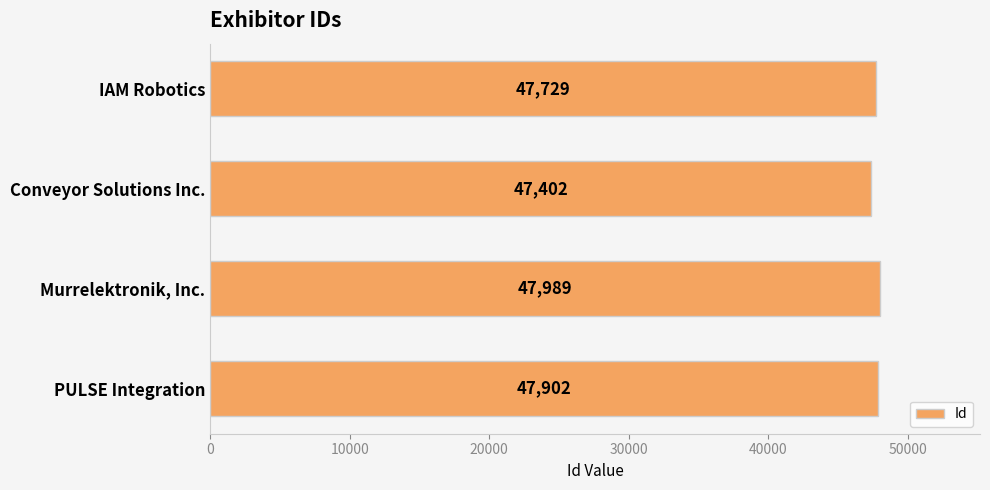

List the labels in order of value, smallest first.

Conveyor Solutions Inc., IAM Robotics, PULSE Integration, Murrelektronik, Inc.